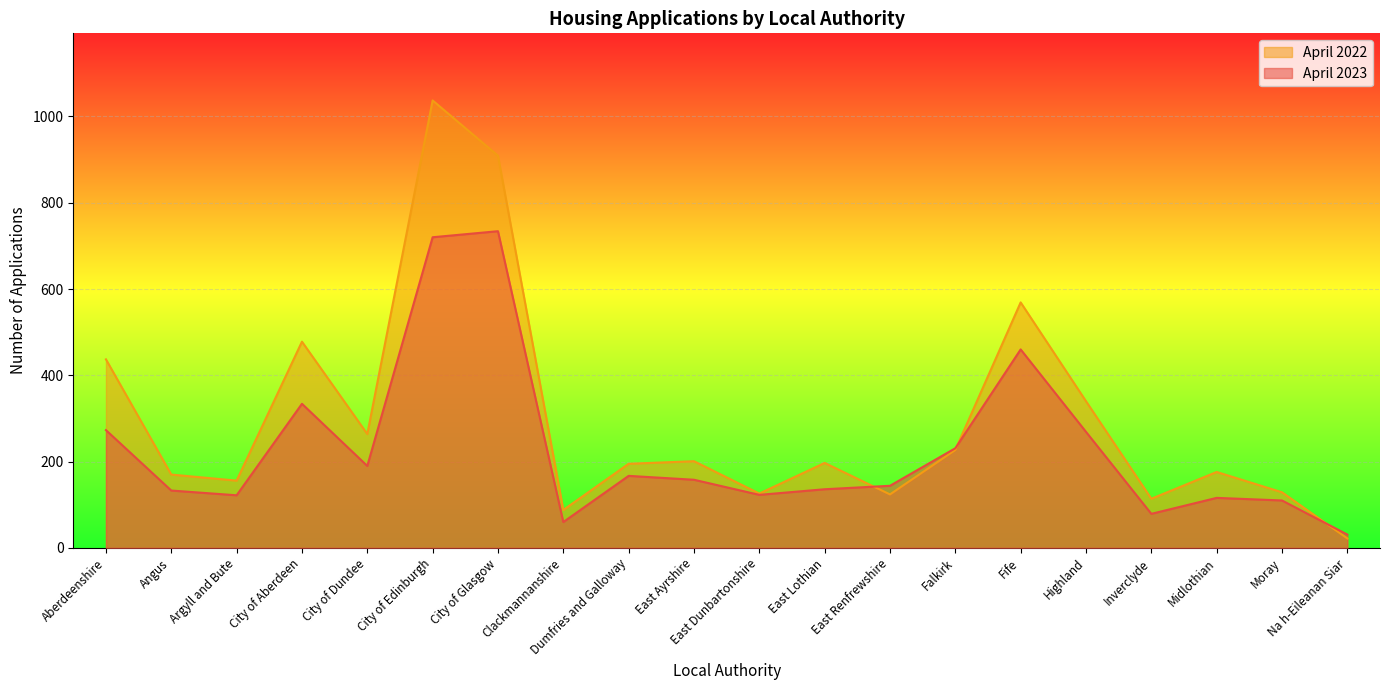

Between East Ayrshire and City of Aberdeen, which is larger?

City of Aberdeen